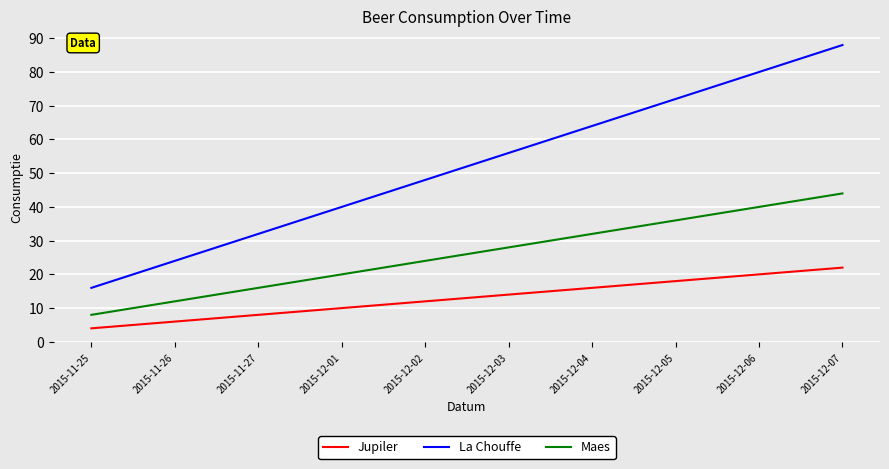

What are all the series names shown in the legend?

Jupiler, La Chouffe, Maes